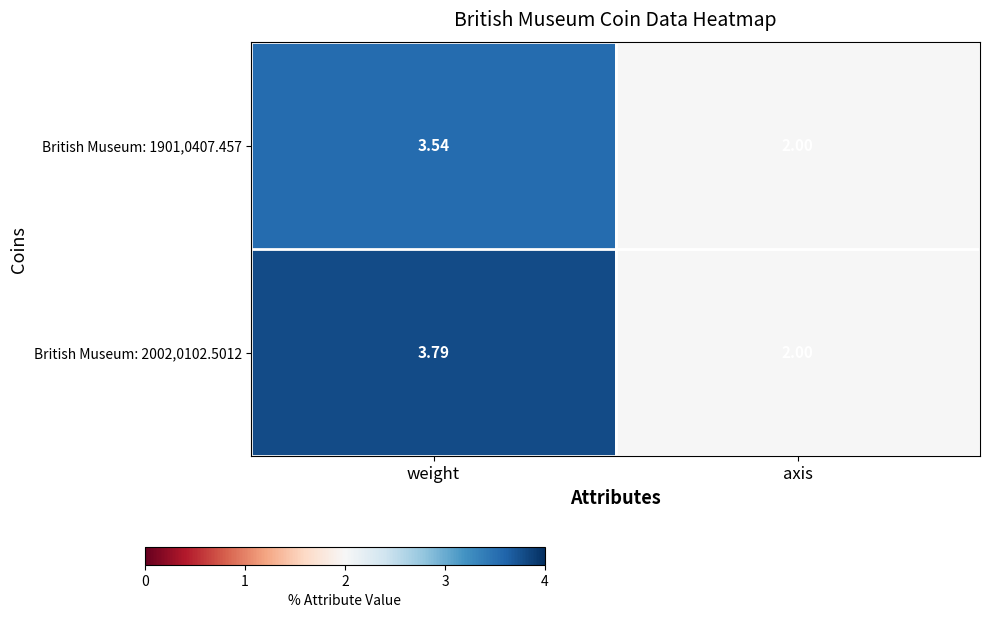

Is the value of British Museum: 2002,0102.5012 at axis greater than the value of British Museum: 1901,0407.457 at weight?

No